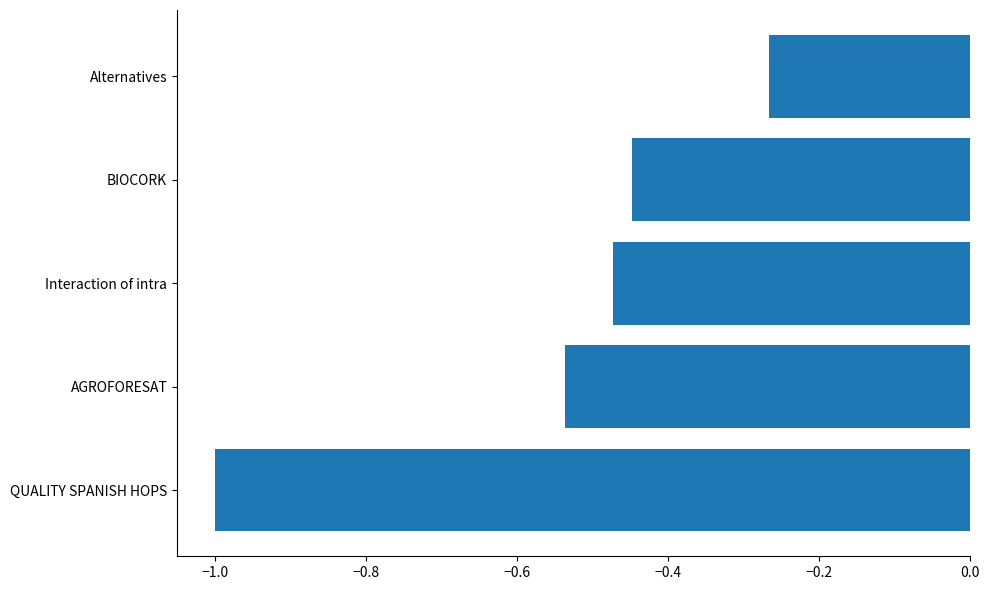

What is the smallest value displayed?

-1.0